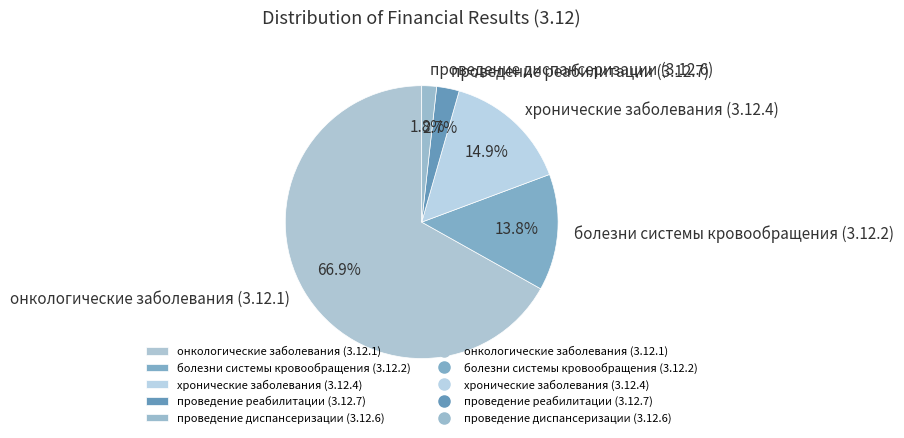

Which slice is the largest?

онкологические заболевания (3.12.1)